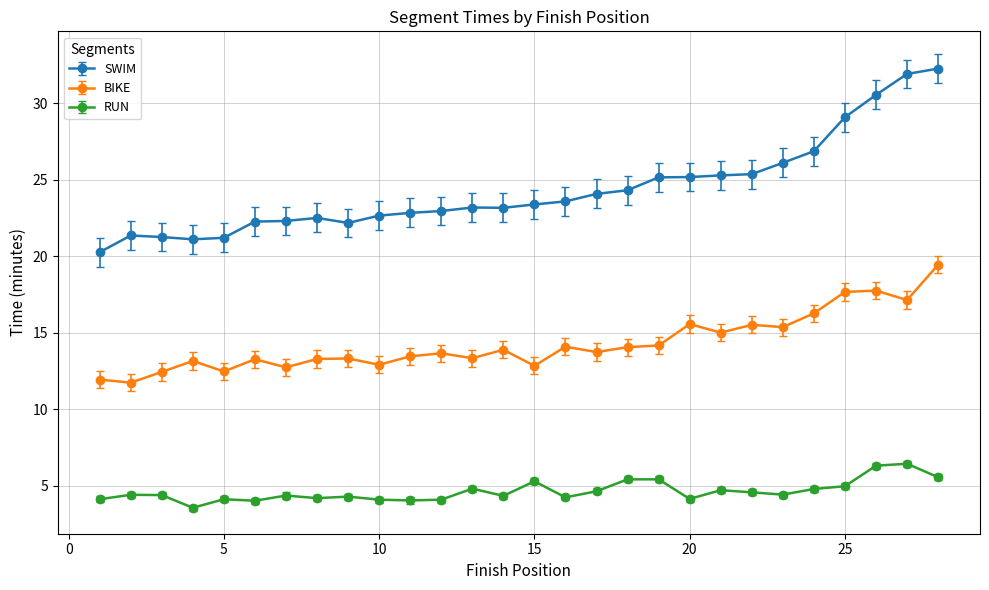

What is the greatest value displayed?

32.3